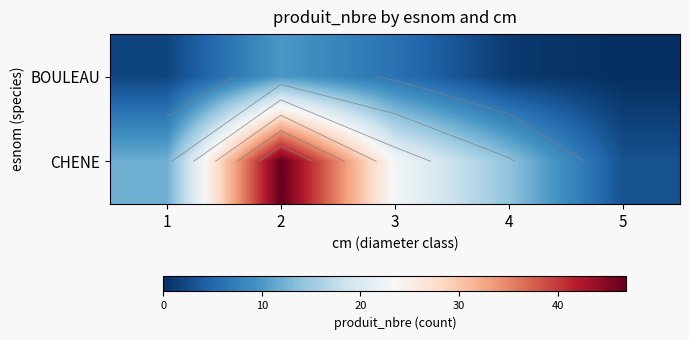

Rank the series by their average value, from lowest to highest.

BOULEAU, CHENE